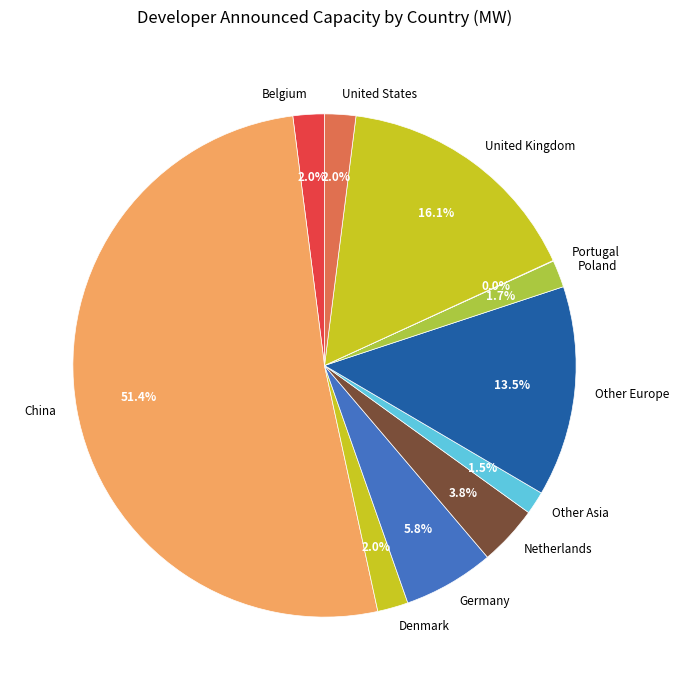

What percentage is the United Kingdom slice, to the nearest percent?

16%